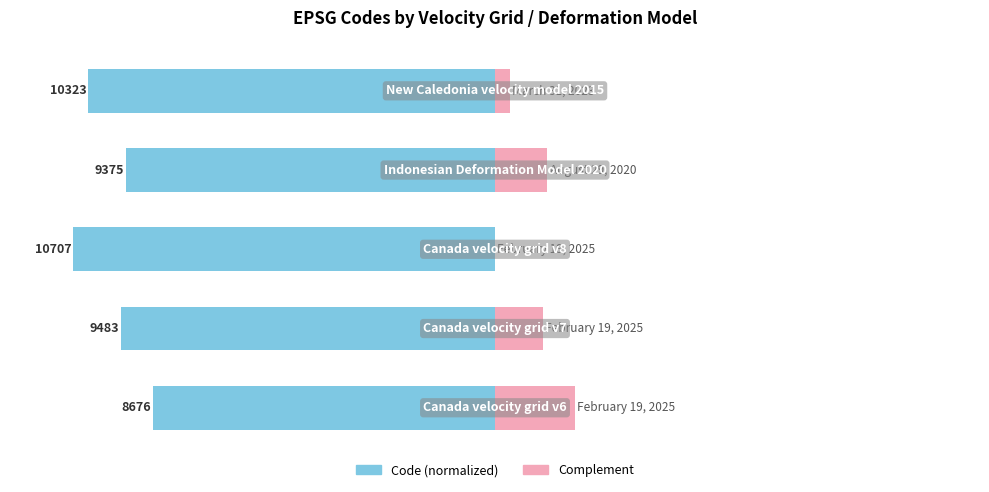

What is the value of the Complement (normalized) bar at the 5th from the left?

3.6